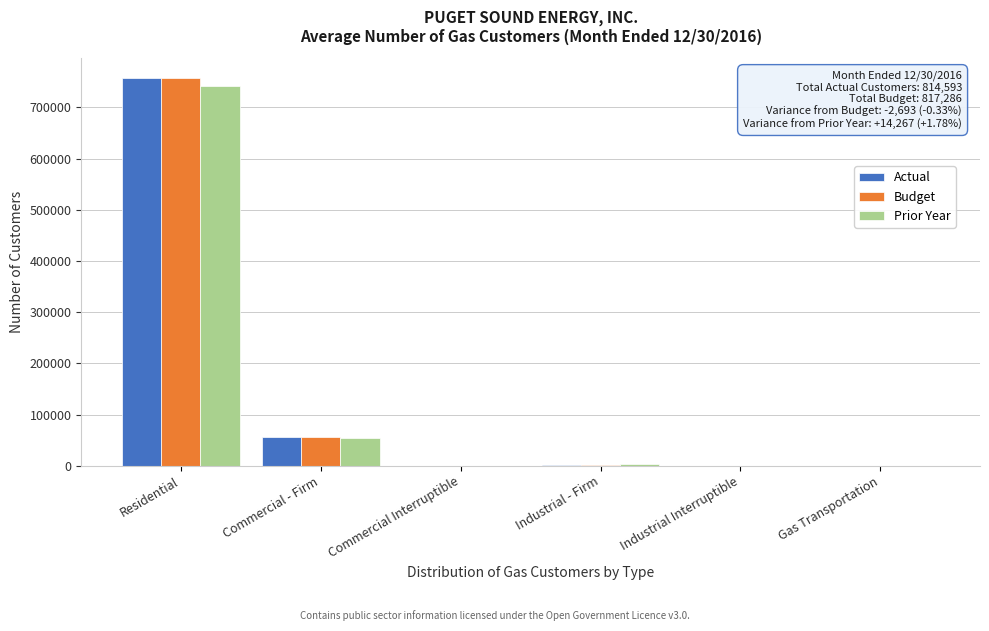

At which category is the sum across all series the highest?

Residential